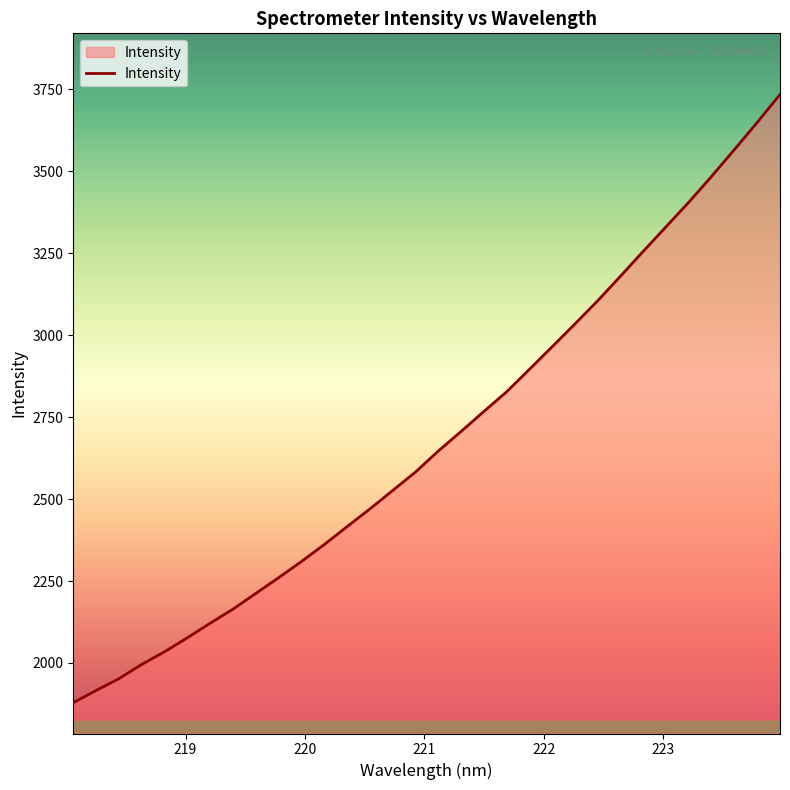

What is the smallest value displayed?

1878.7